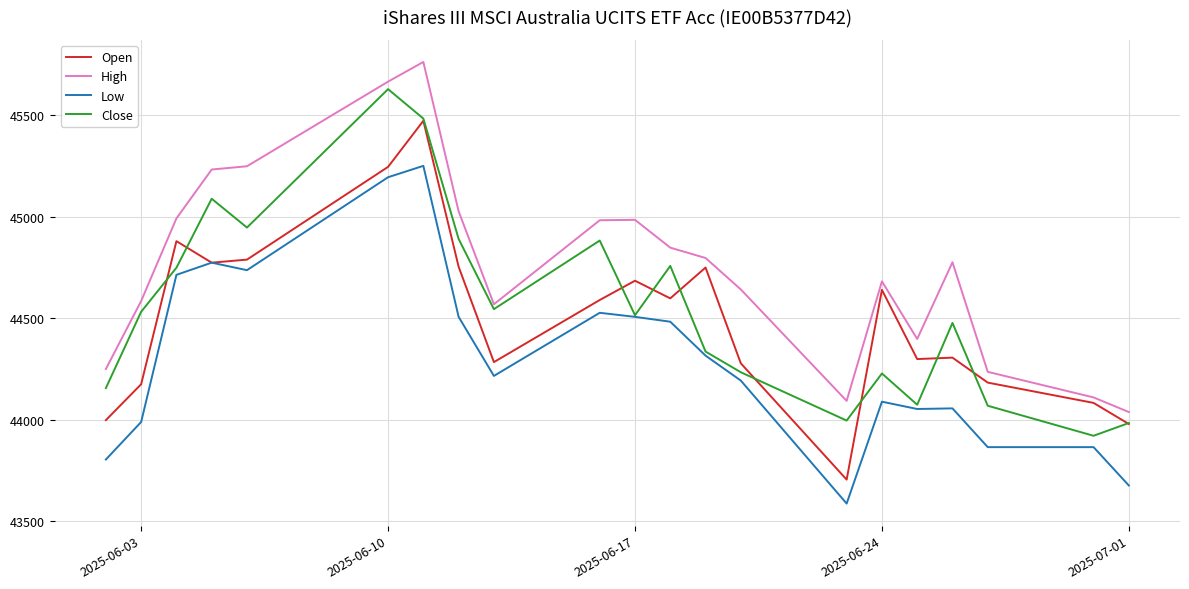

What is the highest value of the Close series?

45628